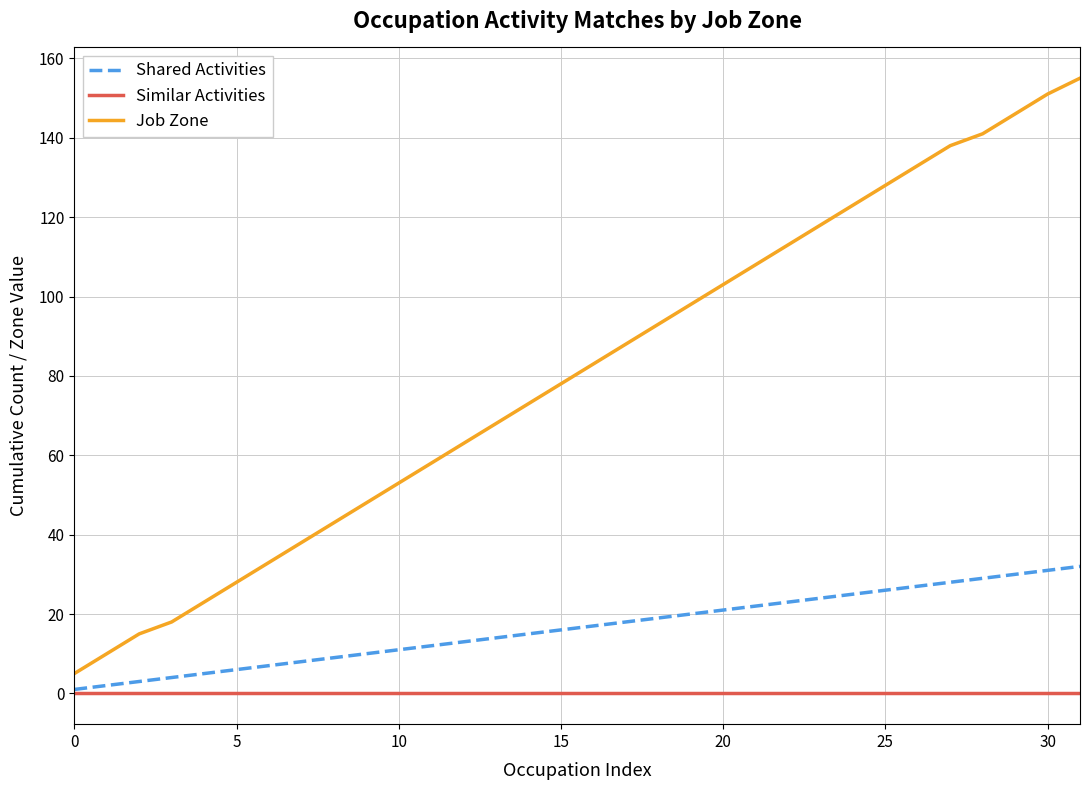

What is the average value of the Job Zone series?

80